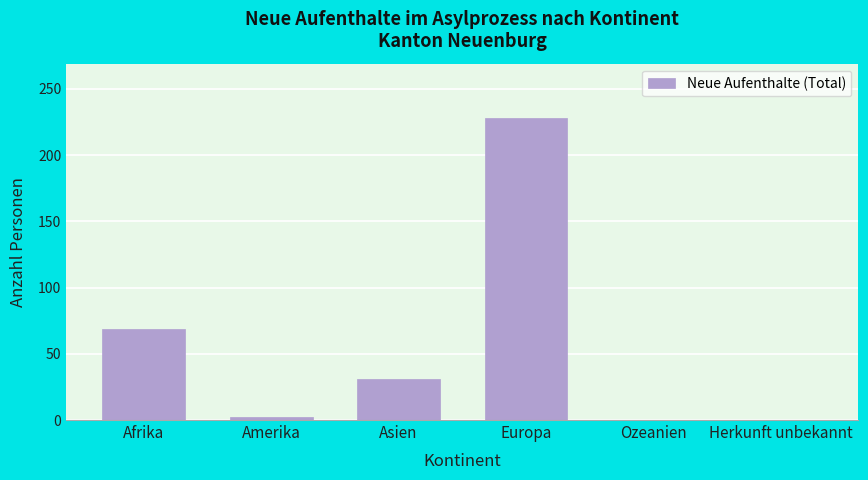

Reading right to left, what are all the values shown in this chart?

Herkunft unbekannt=0	Ozeanien=0	Europa=228	Asien=31	Amerika=2	Afrika=69